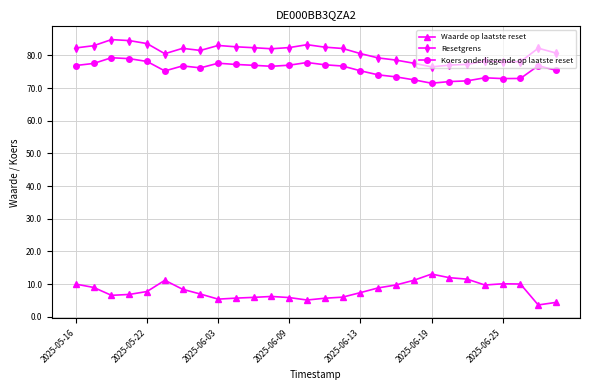

Which series has the largest total across all categories?

Resetgrens